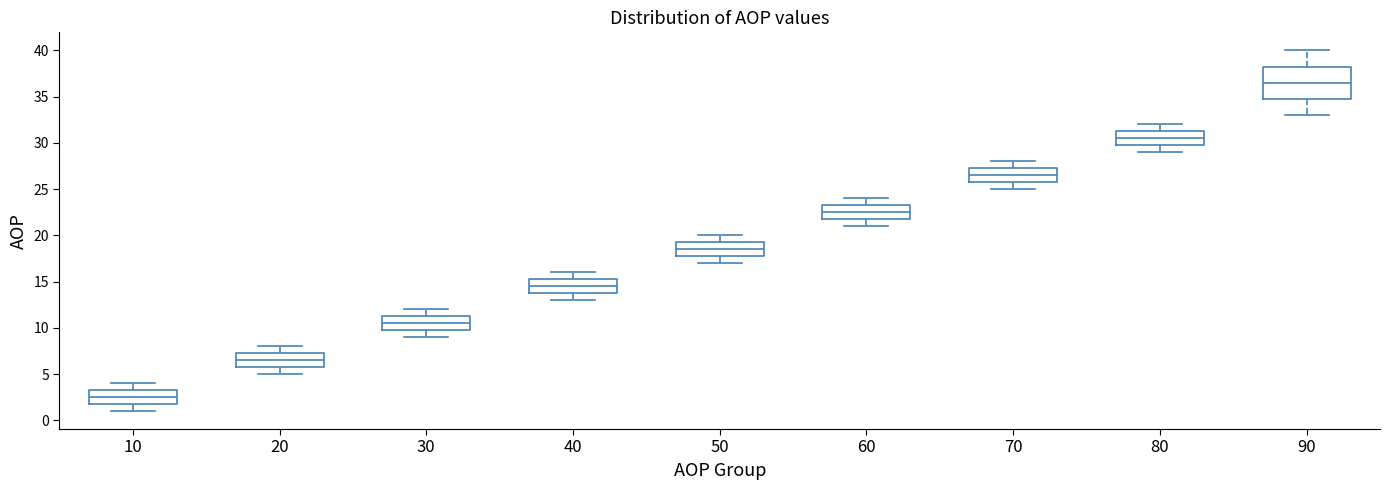

Comparing the boxes themselves (not the whiskers), which one is the tallest?

90